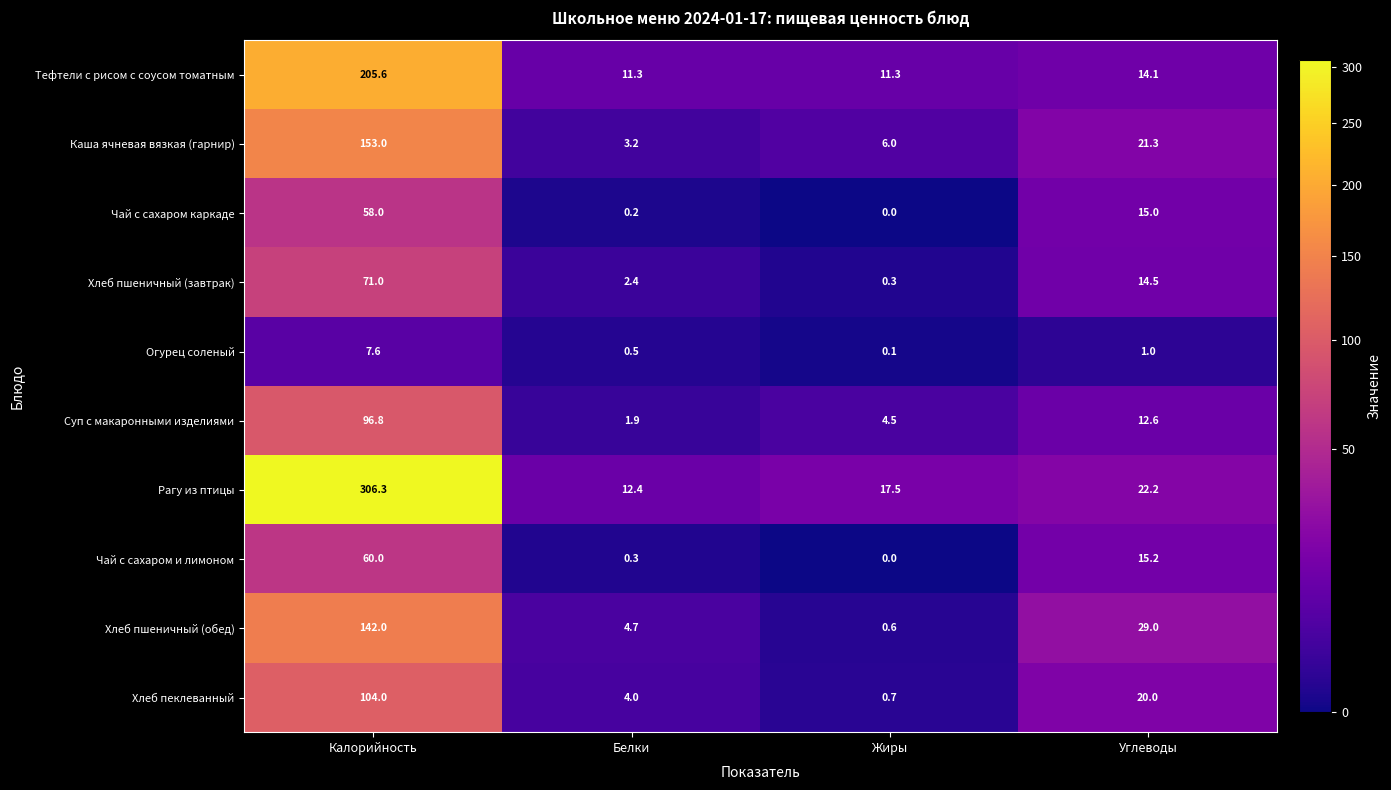

Is the value of Хлеб пеклеванный at Белки greater than the value of Огурец соленый at Калорийность?

No